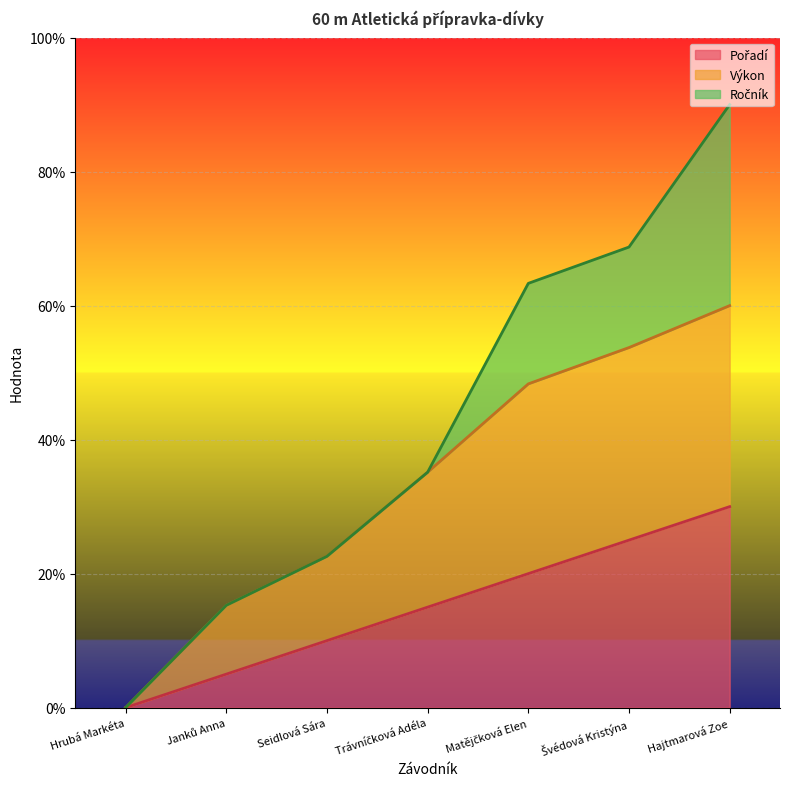

What is the label of the 4th point from the right?

Trávníčková Adéla